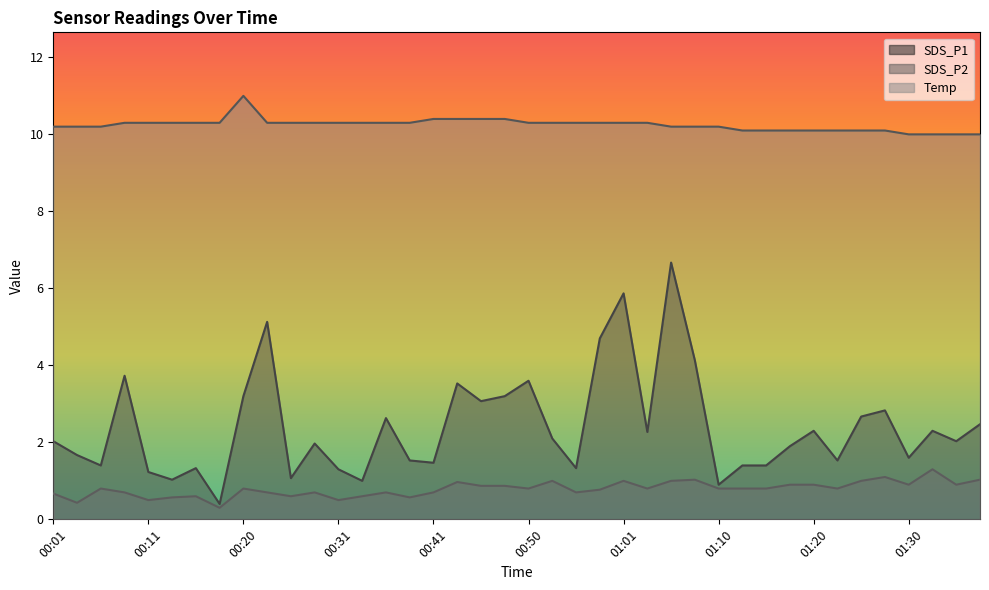

What is the sum of the Temp values at 01:20 and 00:28?

20.4